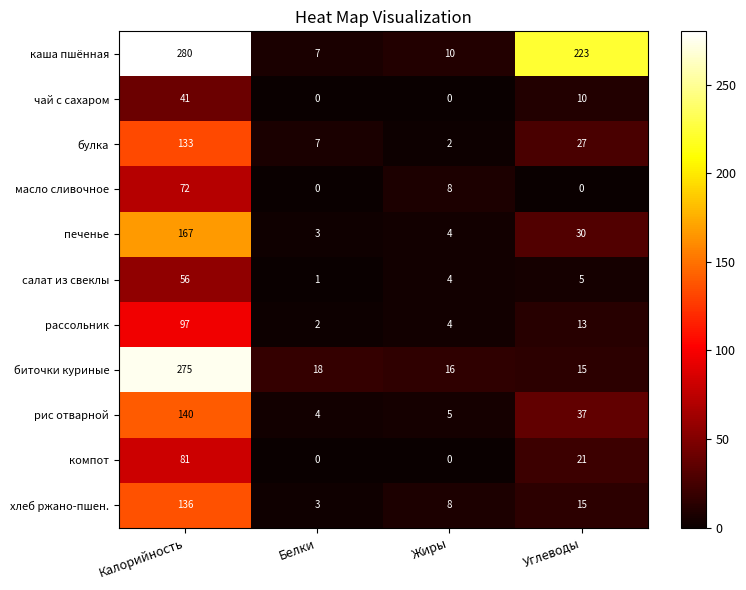

Where does the салат из свеклы series first go above 5?

Калорийность